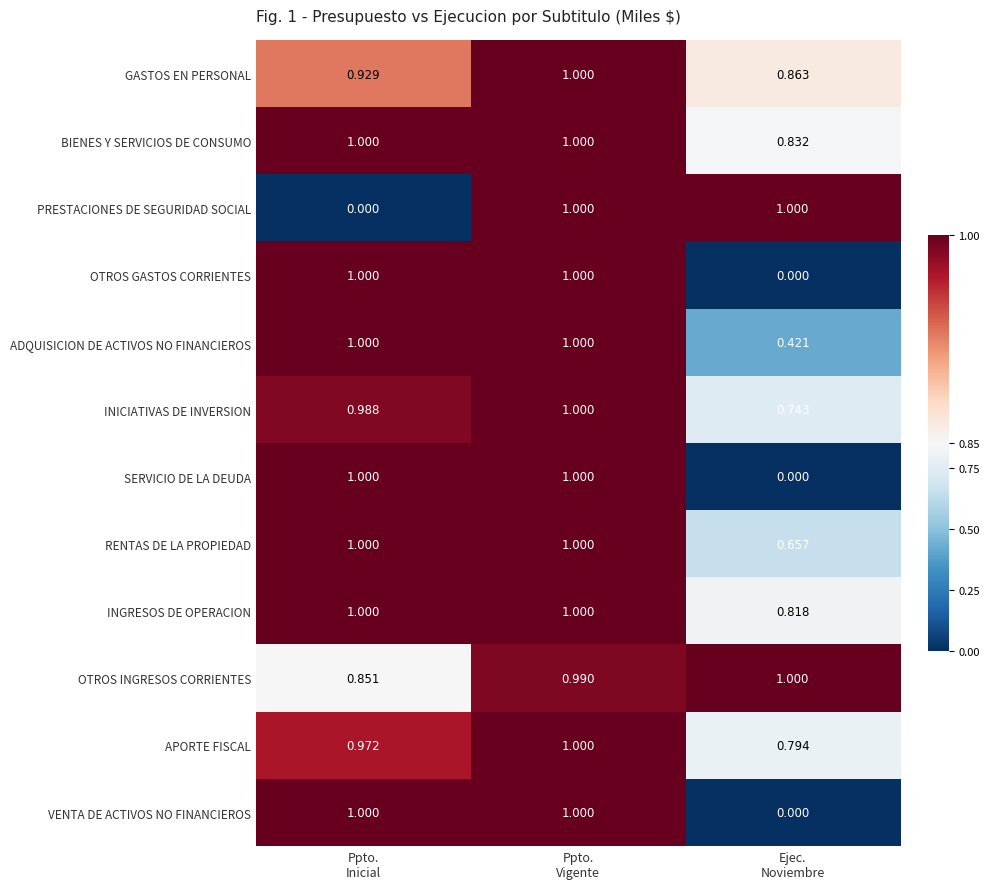

Which series has the largest total across all categories?

OTROS INGRESOS CORRIENTES